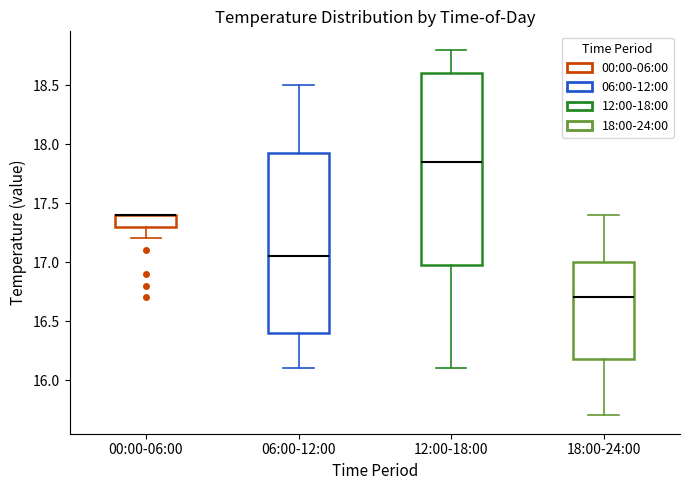

Reading left to right, transcribe this box plot: for each box, give where its median line is, the range the box spans, and where its two whiskers end, as read against the y-axis. The values are not printed on the chart, so give them approximately, as read against the axis.

00:00-06:00: median 17.40 (drawn on the box's upper edge), box 17.30 to 17.40, whiskers 17.20 to 17.40
06:00-12:00: median 17.05, box 16.40 to 17.95, whiskers 16.10 to 18.50
12:00-18:00: median 17.85, box 17.00 to 18.60, whiskers 16.10 to 18.80
18:00-24:00: median 16.70, box 16.20 to 17.00, whiskers 15.70 to 17.40